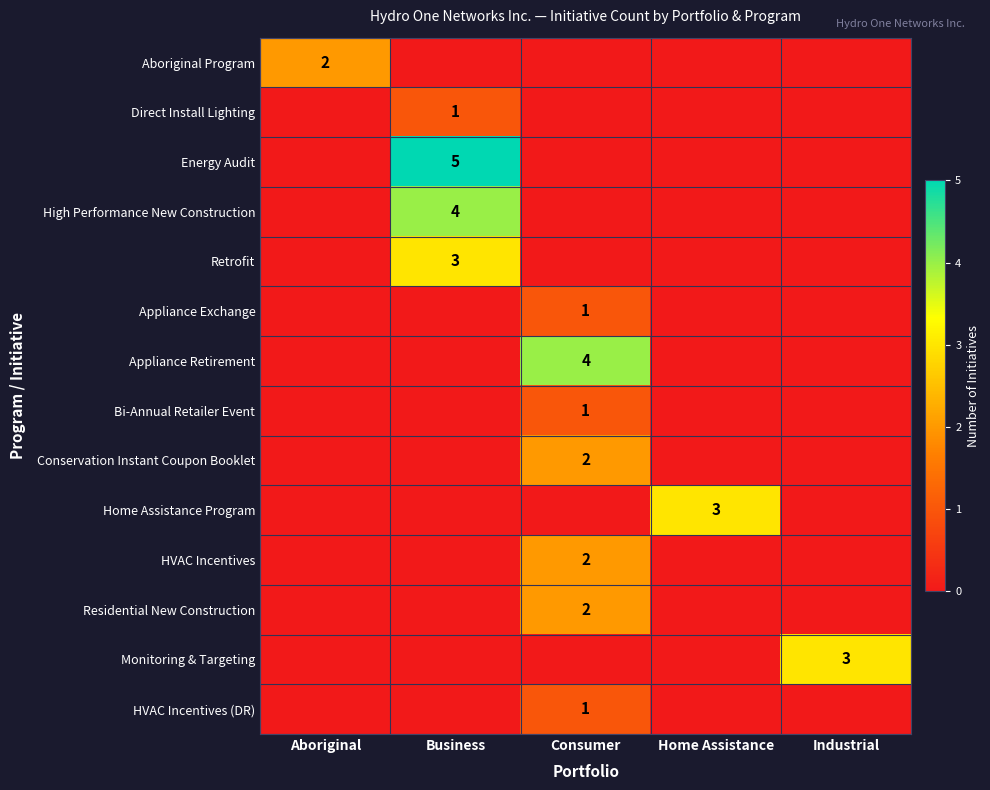

Count the number of data series in this chart.

14